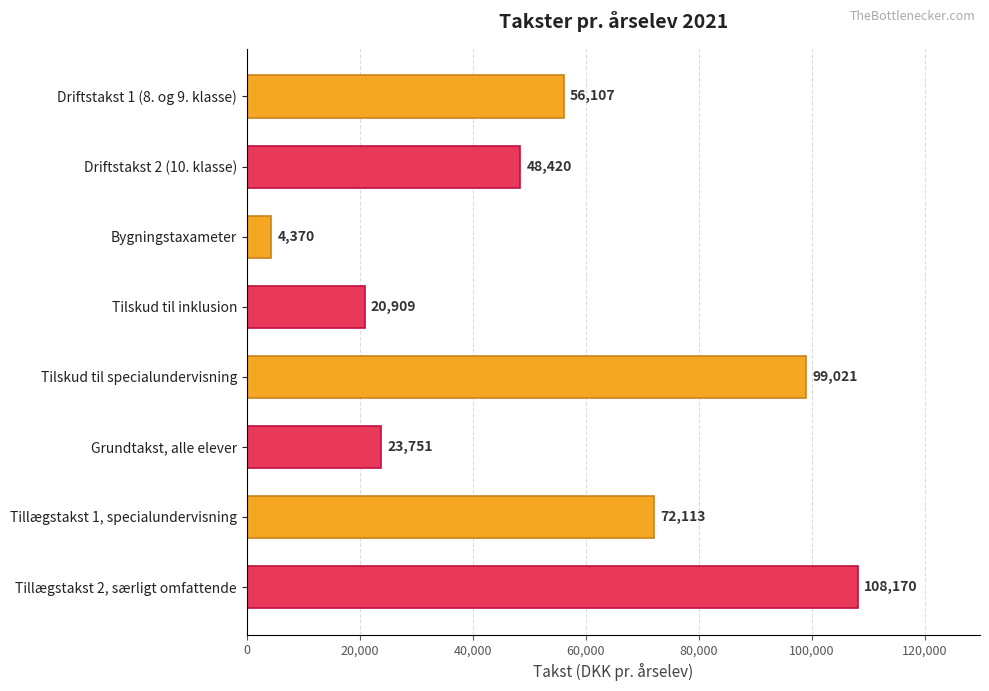

True or false: the data shows 95418 at Driftstakst 1 (8. og 9. klasse).

False